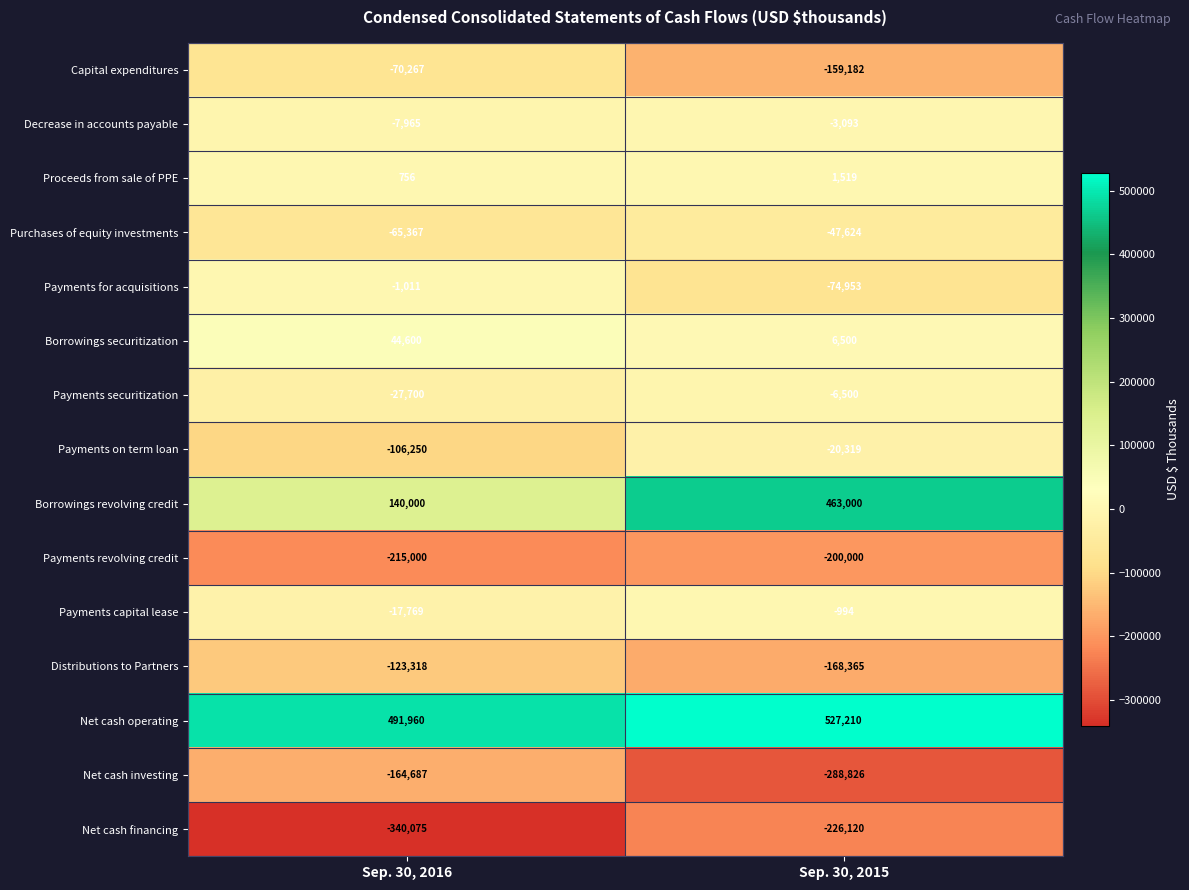

At which category is the sum across all series the highest?

Sep. 30, 2015